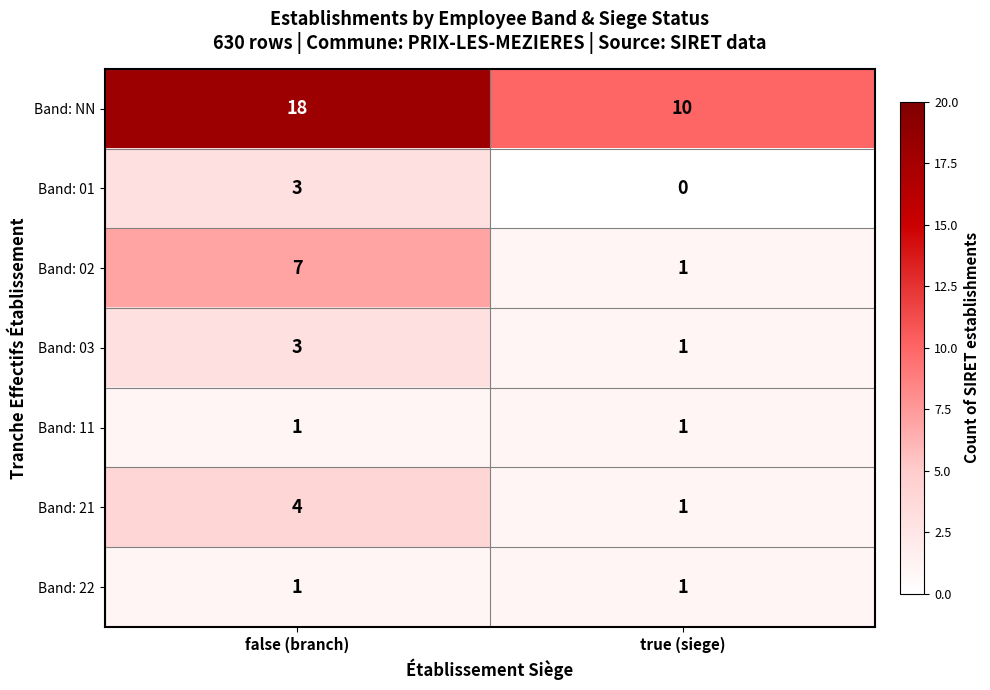

What is the difference between the Band: 21 values at true (siege) and false (branch)?

3